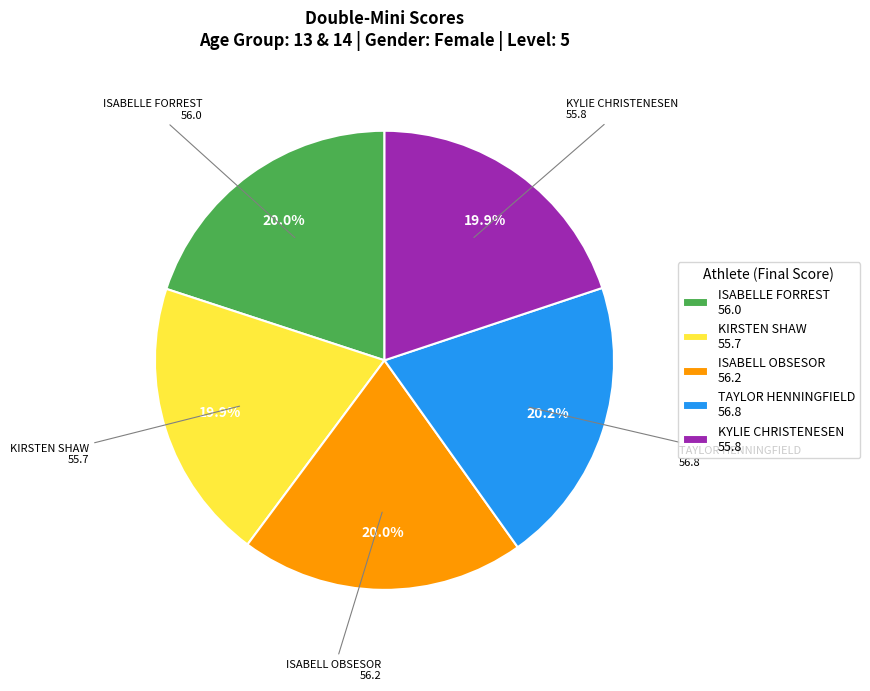

What percentage is the TAYLOR HENNINGFIELD slice, to the nearest percent?

20%